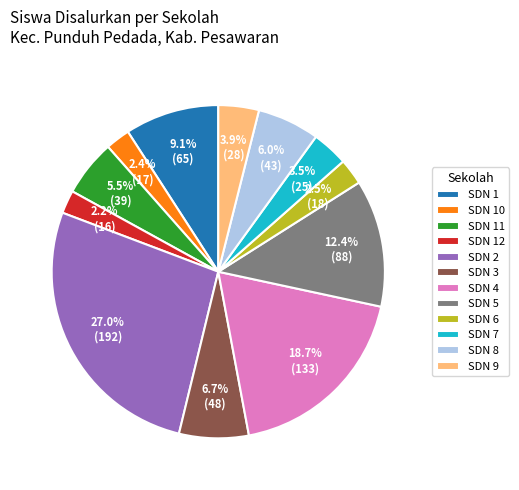

What is the largest slice in the pie chart?

SDN 2